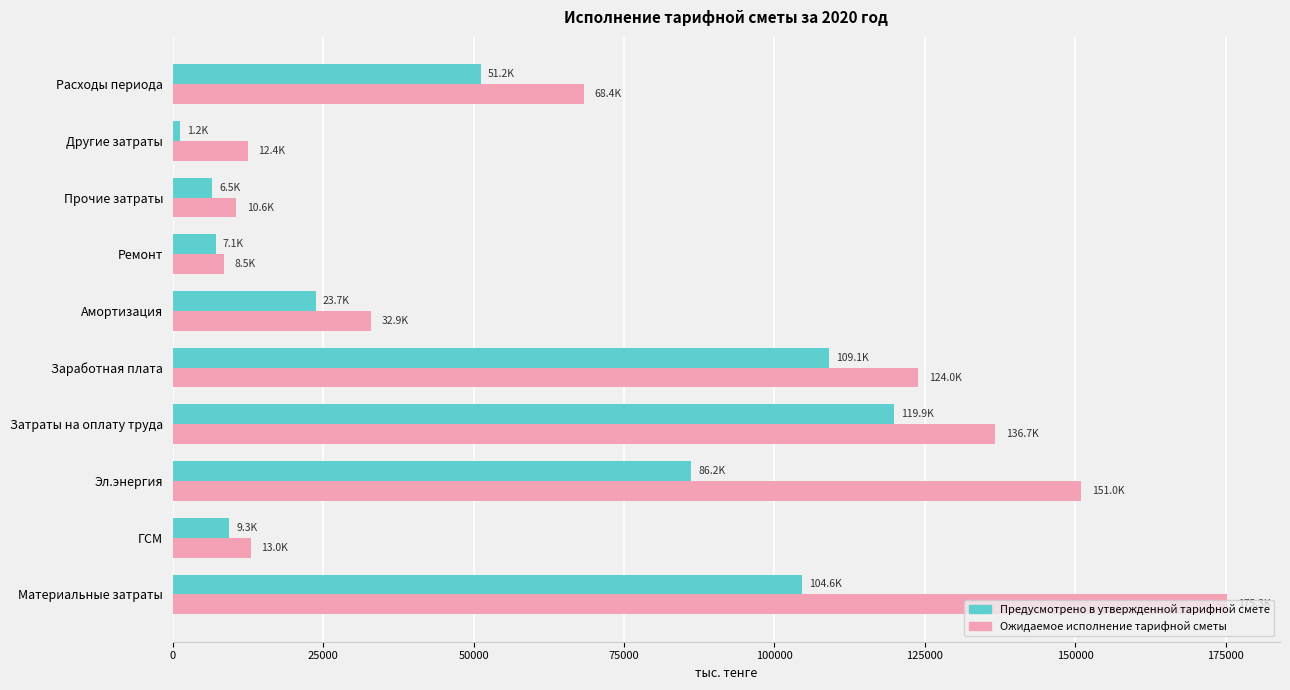

Rank the series by their average value, from lowest to highest.

Предусмотрено в утвержденной тарифной смете, Ожидаемое исполнение тарифной сметы